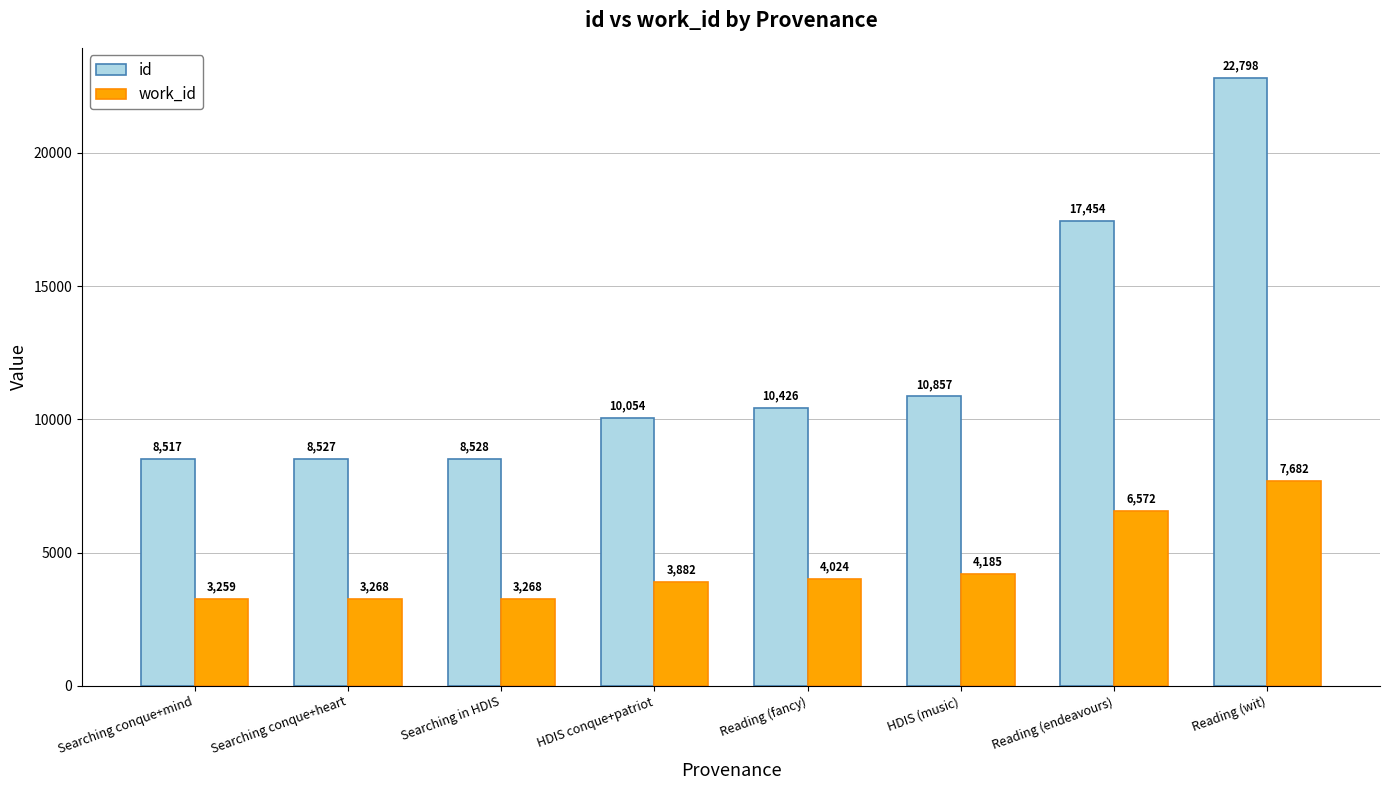

What is the total value across all series at Searching in HDIS?

11796